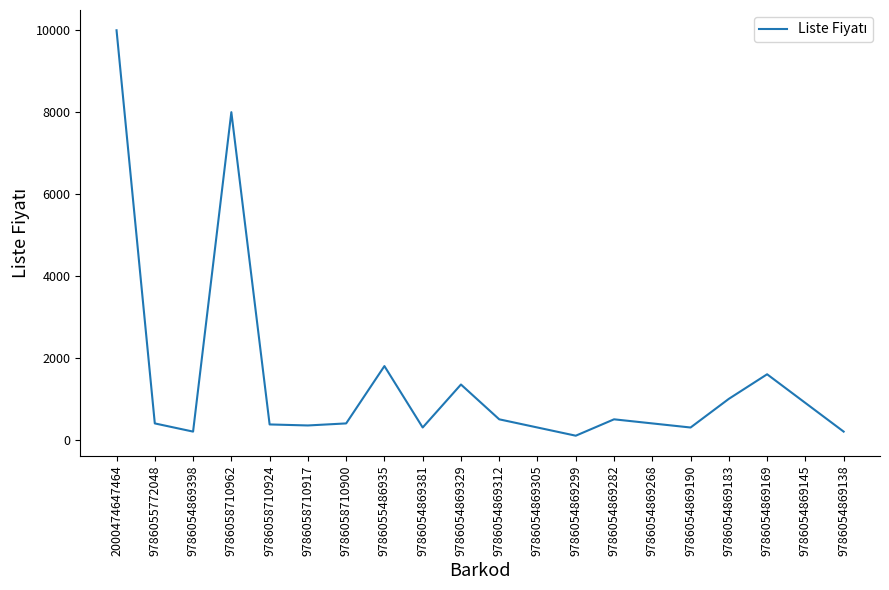

Is it true that the value at 9786054869398 is 200?

True